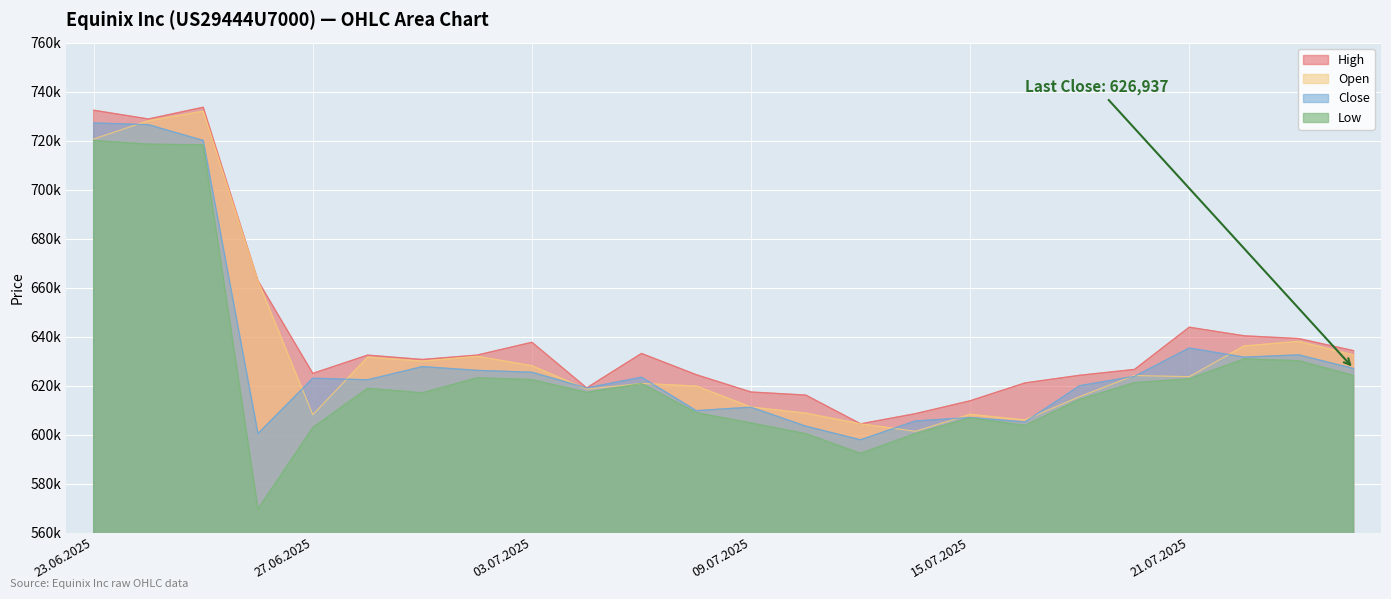

Reading left to right, transcribe all the data shown in this chart.

Open: 23.06.2025=720641	24.06.2025=728125	25.06.2025=731994	26.06.2025=662747	27.06.2025=608055	30.06.2025=631580	01.07.2025=629954	02.07.2025=631932	03.07.2025=628079	04.07.2025=618505	07.07.2025=620854	08.07.2025=619797	09.07.2025=611219	10.07.2025=608724	11.07.2025=604374	14.07.2025=601301	15.07.2025=608245	16.07.2025=605938	17.07.2025=615488	18.07.2025=624099	21.07.2025=623615	22.07.2025=636155	23.07.2025=638038	24.07.2025=632460
High: 23.06.2025=732391	24.06.2025=728827	25.06.2025=733620	26.06.2025=662747	27.06.2025=624963	30.06.2025=632420	01.07.2025=630648	02.07.2025=632432	03.07.2025=637665	04.07.2025=619041	07.07.2025=633109	08.07.2025=624431	09.07.2025=617364	10.07.2025=616100	11.07.2025=604374	14.07.2025=608513	15.07.2025=613781	16.07.2025=621063	17.07.2025=624194	18.07.2025=626580	21.07.2025=643813	22.07.2025=640309	23.07.2025=639182	24.07.2025=634244
Low: 23.06.2025=720042	24.06.2025=718530	25.06.2025=718264	26.06.2025=569606	27.06.2025=602858	30.06.2025=618843	01.07.2025=617022	02.07.2025=623132	03.07.2025=622415	04.07.2025=617196	07.07.2025=620854	08.07.2025=608910	09.07.2025=604701	10.07.2025=600331	11.07.2025=592311	14.07.2025=600387	15.07.2025=606806	16.07.2025=603717	17.07.2025=614358	18.07.2025=621169	21.07.2025=622761	22.07.2025=630864	23.07.2025=630112	24.07.2025=624083
Close: 23.06.2025=727216	24.06.2025=726497	25.06.2025=720060	26.06.2025=600406	27.06.2025=622990	30.06.2025=622354	01.07.2025=627742	02.07.2025=626202	03.07.2025=625426	04.07.2025=619041	07.07.2025=623415	08.07.2025=609758	09.07.2025=611167	10.07.2025=603424	11.07.2025=597858	14.07.2025=605539	15.07.2025=606954	16.07.2025=605150	17.07.2025=619945	18.07.2025=623757	21.07.2025=635325	22.07.2025=631602	23.07.2025=632525	24.07.2025=626937